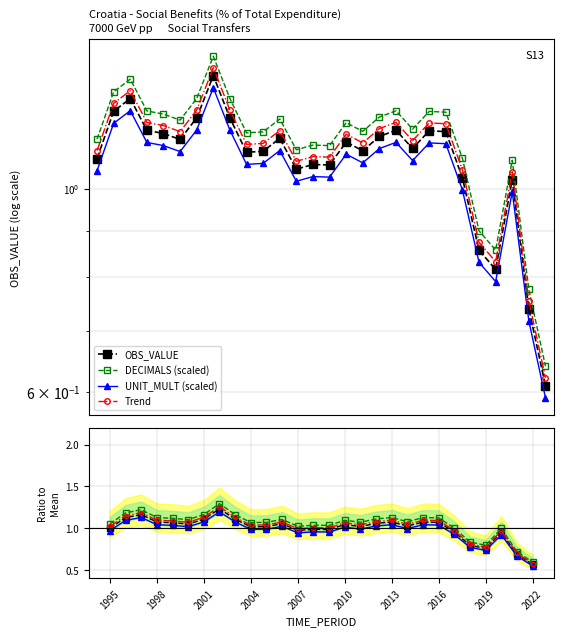

True or false: DECIMALS (scaled) and UNIT_MULT (scaled) cross at least once.

False